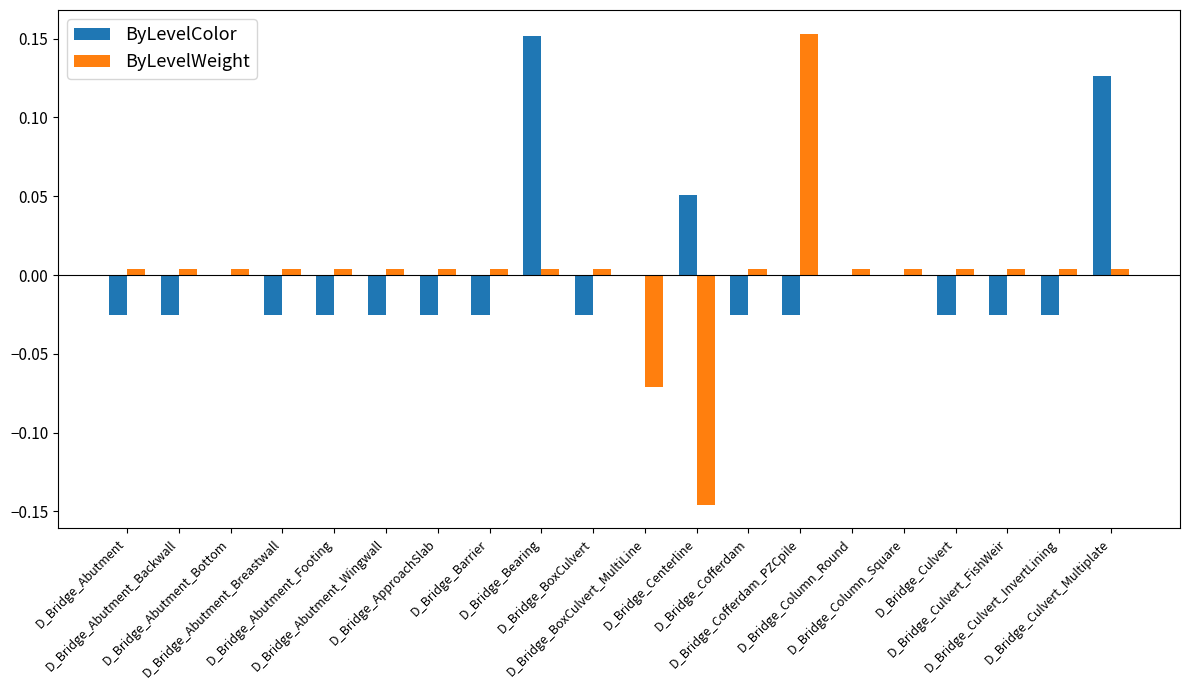

Reading left to right, transcribe all the data shown in this chart.

ByLevelColor: -0.0	-0.0	0.0	-0.0	-0.0	-0.0	-0.0	-0.0	0.2	-0.0	0.0	0.1	-0.0	-0.0	0.0	0.0	-0.0	-0.0	-0.0	0.1
ByLevelWeight: 0.0	0.0	0.0	0.0	0.0	0.0	0.0	0.0	0.0	0.0	-0.1	-0.1	0.0	0.2	0.0	0.0	0.0	0.0	0.0	0.0